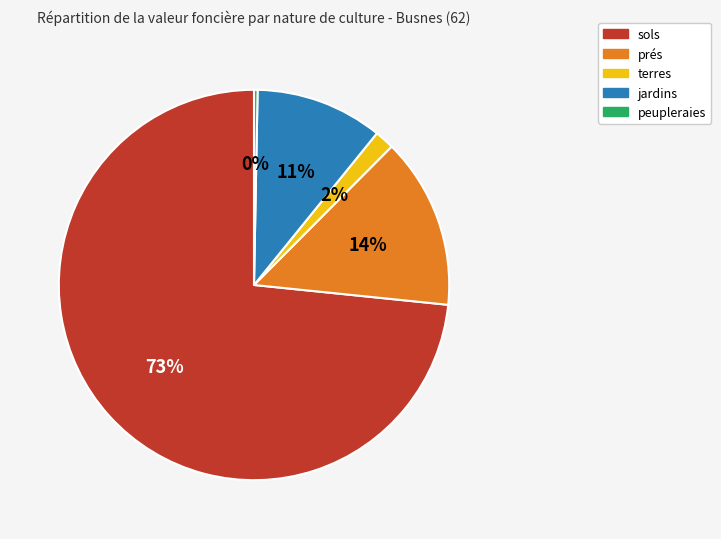

Is the sum of jardins and peupleraies greater than half?

No